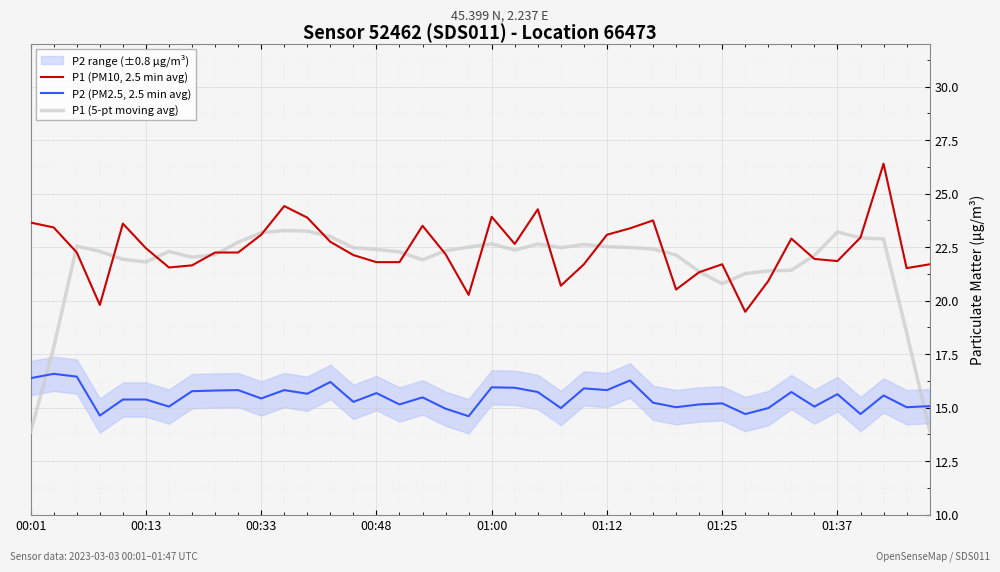

How many interior local valleys does the P1 (PM10, 2.5 min avg) series have?

9